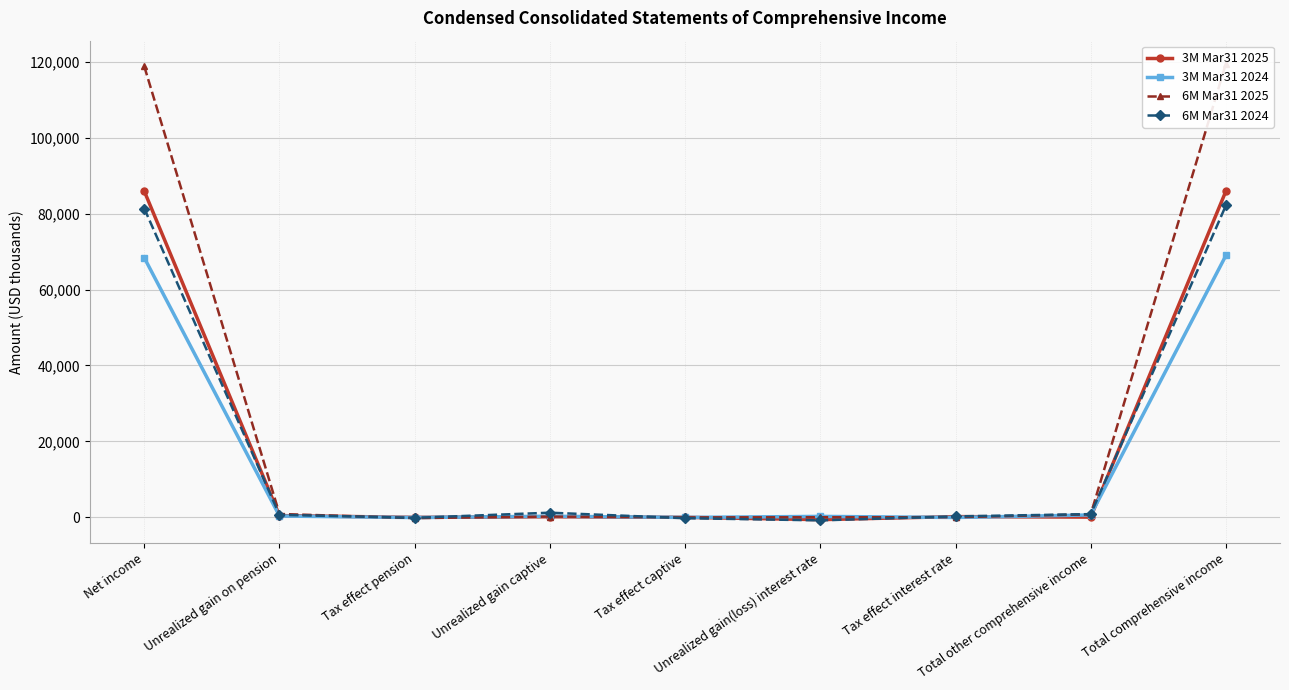

Does the chart display data point markers on the line(s)?

Yes